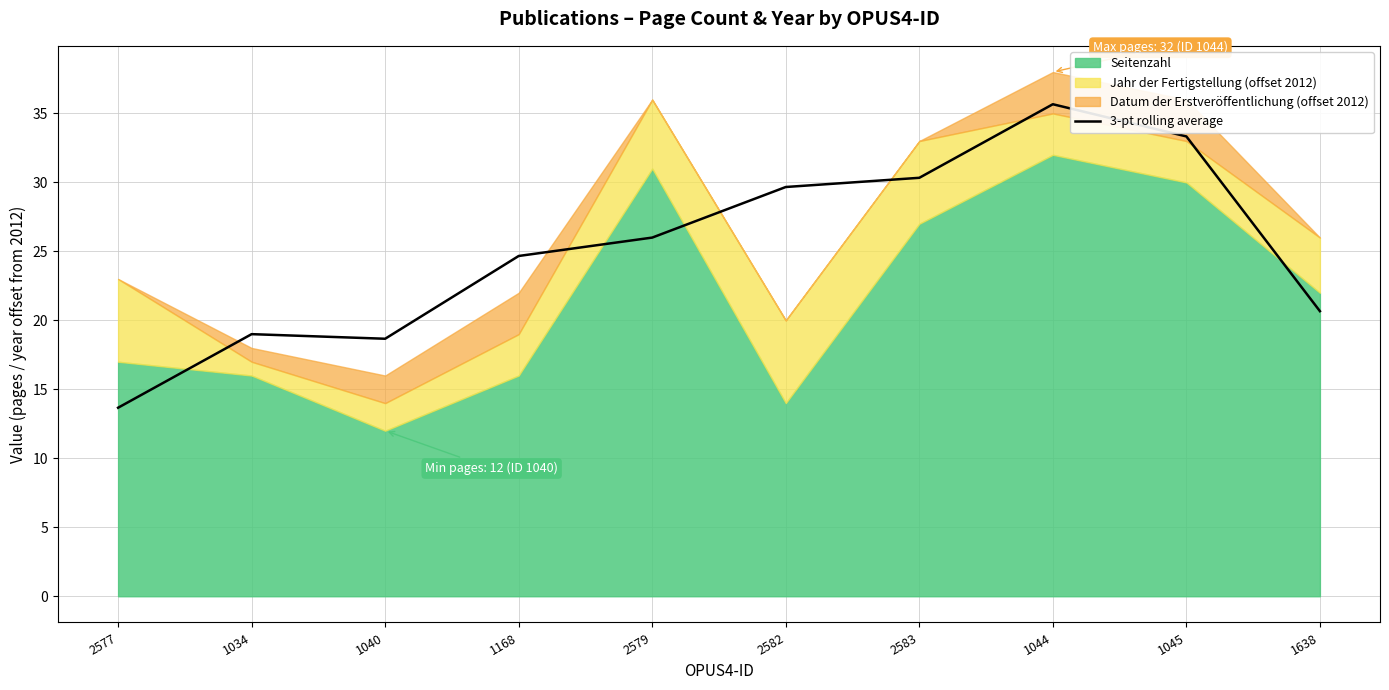

What is the label of the 2nd point from the right?

1045